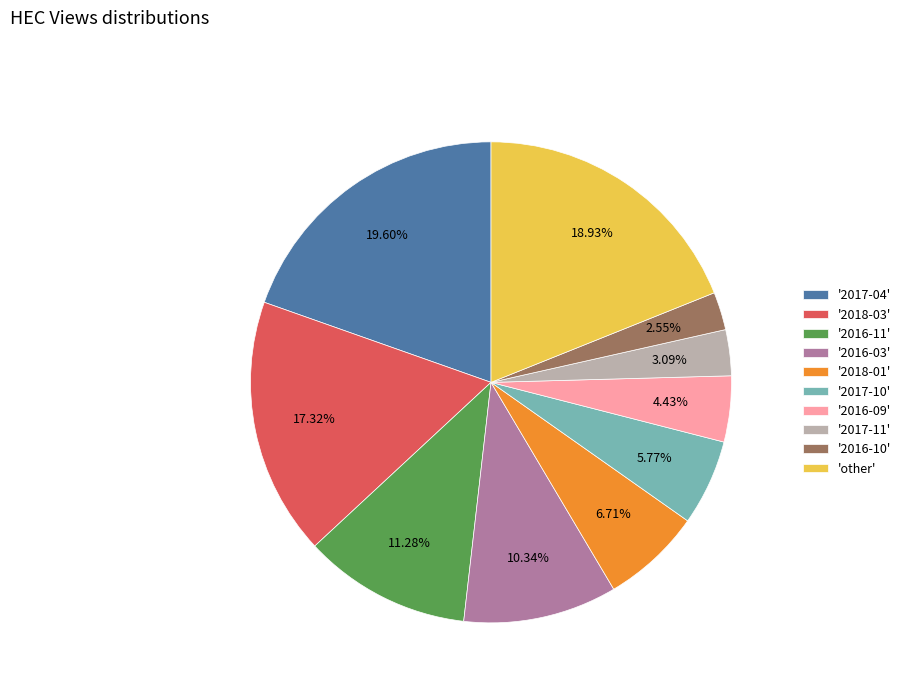

Rank the categories by value from highest to lowest.

'2017-04', 'other', '2018-03', '2016-11', '2016-03', '2018-01', '2017-10', '2016-09', '2017-11', '2016-10'